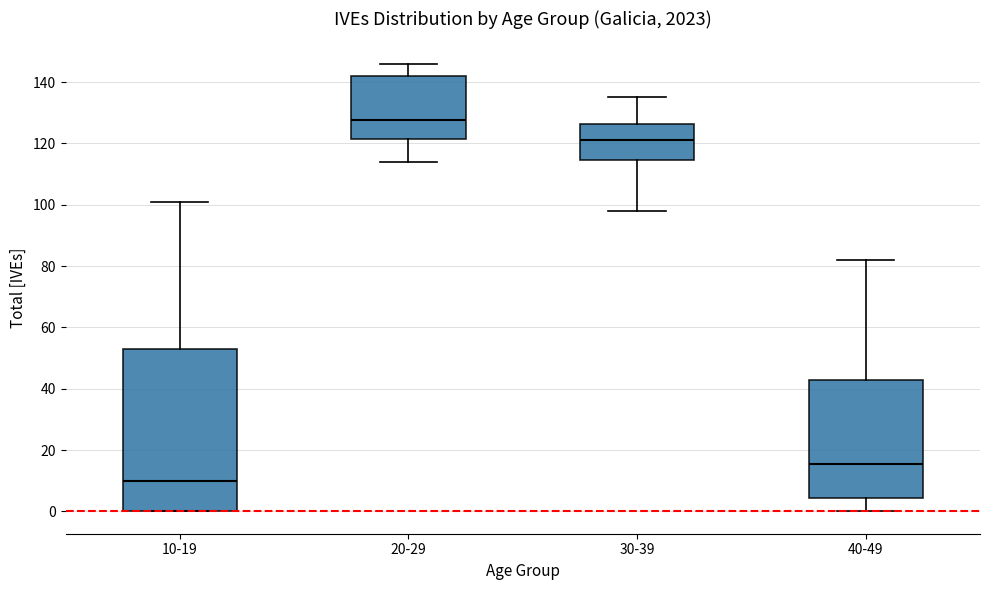

Where does the lower whisker of the box for 30-39 end on the y-axis? The values are not printed on the chart, so give them approximately, as read against the axis.

98